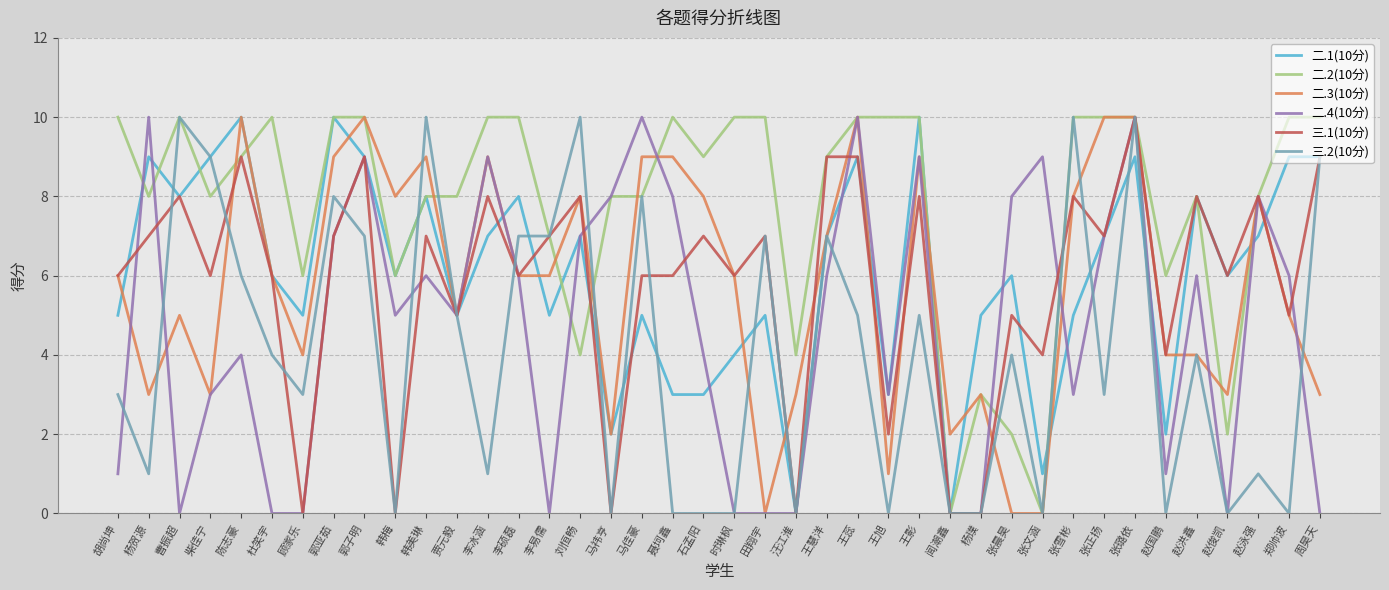

Reading right to left, list all the values displayed in this chart.

二.1(10分): 周昊天=9	郑帅波=9	赵泳强=7	赵俊凯=6	赵洪鑫=8	赵国鹏=2	张璐依=9	张正扬=7	张雪彬=5	张文涵=1	张晨昊=6	杨璞=5	闻潮鑫=0	王影=10	王旭=3	王蕊=9	王慧洋=7	汪江淮=0	田翔宇=5	时琳枫=4	石孟阳=3	聂坷鑫=3	马佳豪=5	马祎亨=2	刘恒畅=7	李易儒=5	李硕磊=8	李冰涵=7	贾元毅=5	韩美琳=8	韩梅=6	郭子明=9	郭亚茹=10	顾家乐=5	杜笑宇=6	陈志豪=10	柴佳宁=9	曹振超=8	杨贺源=9	胡尚坤=5
二.2(10分): 周昊天=10	郑帅波=10	赵泳强=8	赵俊凯=2	赵洪鑫=8	赵国鹏=6	张璐依=10	张正扬=10	张雪彬=10	张文涵=0	张晨昊=2	杨璞=3	闻潮鑫=0	王影=10	王旭=10	王蕊=10	王慧洋=9	汪江淮=4	田翔宇=10	时琳枫=10	石孟阳=9	聂坷鑫=10	马佳豪=8	马祎亨=8	刘恒畅=4	李易儒=7	李硕磊=10	李冰涵=10	贾元毅=8	韩美琳=8	韩梅=6	郭子明=10	郭亚茹=10	顾家乐=6	杜笑宇=10	陈志豪=9	柴佳宁=8	曹振超=10	杨贺源=8	胡尚坤=10
二.3(10分): 周昊天=3	郑帅波=5	赵泳强=8	赵俊凯=3	赵洪鑫=4	赵国鹏=4	张璐依=10	张正扬=10	张雪彬=8	张文涵=0	张晨昊=0	杨璞=3	闻潮鑫=2	王影=9	王旭=1	王蕊=10	王慧洋=7	汪江淮=3	田翔宇=0	时琳枫=6	石孟阳=8	聂坷鑫=9	马佳豪=9	马祎亨=2	刘恒畅=8	李易儒=6	李硕磊=6	李冰涵=9	贾元毅=5	韩美琳=9	韩梅=8	郭子明=10	郭亚茹=9	顾家乐=4	杜笑宇=6	陈志豪=10	柴佳宁=3	曹振超=5	杨贺源=3	胡尚坤=6
二.4(10分): 周昊天=0	郑帅波=6	赵泳强=8	赵俊凯=0	赵洪鑫=6	赵国鹏=1	张璐依=10	张正扬=7	张雪彬=3	张文涵=9	张晨昊=8	杨璞=0	闻潮鑫=0	王影=9	王旭=3	王蕊=10	王慧洋=6	汪江淮=0	田翔宇=0	时琳枫=0	石孟阳=4	聂坷鑫=8	马佳豪=10	马祎亨=8	刘恒畅=7	李易儒=0	李硕磊=6	李冰涵=9	贾元毅=5	韩美琳=6	韩梅=5	郭子明=9	郭亚茹=7	顾家乐=0	杜笑宇=0	陈志豪=4	柴佳宁=3	曹振超=0	杨贺源=10	胡尚坤=1
三.1(10分): 周昊天=9	郑帅波=5	赵泳强=8	赵俊凯=6	赵洪鑫=8	赵国鹏=4	张璐依=10	张正扬=7	张雪彬=8	张文涵=4	张晨昊=5	杨璞=0	闻潮鑫=0	王影=8	王旭=2	王蕊=9	王慧洋=9	汪江淮=0	田翔宇=7	时琳枫=6	石孟阳=7	聂坷鑫=6	马佳豪=6	马祎亨=0	刘恒畅=8	李易儒=7	李硕磊=6	李冰涵=8	贾元毅=5	韩美琳=7	韩梅=0	郭子明=9	郭亚茹=7	顾家乐=0	杜笑宇=6	陈志豪=9	柴佳宁=6	曹振超=8	杨贺源=7	胡尚坤=6
三.2(10分): 周昊天=9	郑帅波=0	赵泳强=1	赵俊凯=0	赵洪鑫=4	赵国鹏=0	张璐依=10	张正扬=3	张雪彬=10	张文涵=0	张晨昊=4	杨璞=0	闻潮鑫=0	王影=5	王旭=0	王蕊=5	王慧洋=7	汪江淮=0	田翔宇=7	时琳枫=0	石孟阳=0	聂坷鑫=0	马佳豪=8	马祎亨=0	刘恒畅=10	李易儒=7	李硕磊=7	李冰涵=1	贾元毅=5	韩美琳=10	韩梅=0	郭子明=7	郭亚茹=8	顾家乐=3	杜笑宇=4	陈志豪=6	柴佳宁=9	曹振超=10	杨贺源=1	胡尚坤=3